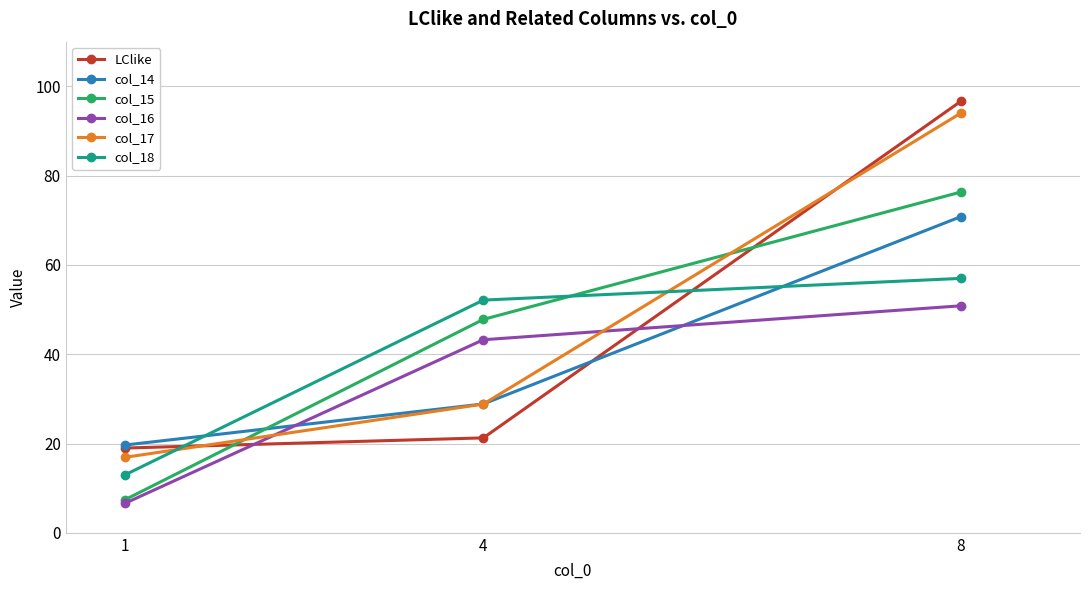

Is the value of LClike at 4 greater than the value of col_17 at 4?

No